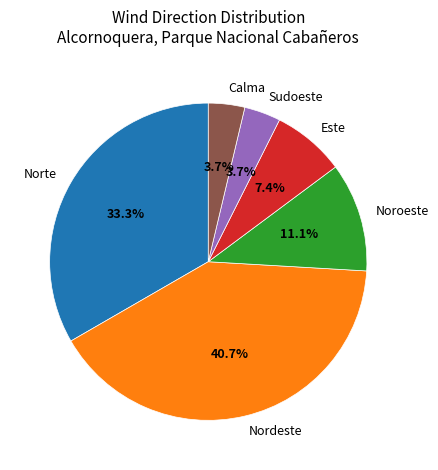

Which category has the biggest portion of the pie?

Nordeste